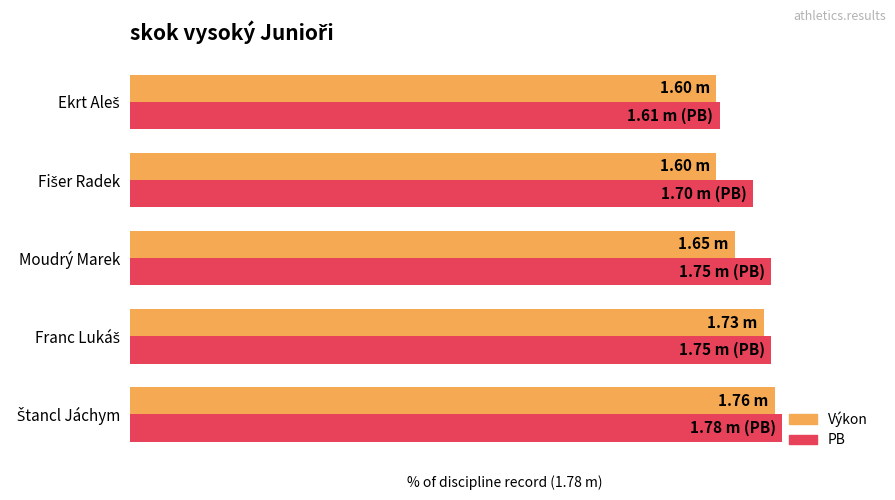

List the series in order of their peak value, highest first.

PB, Výkon